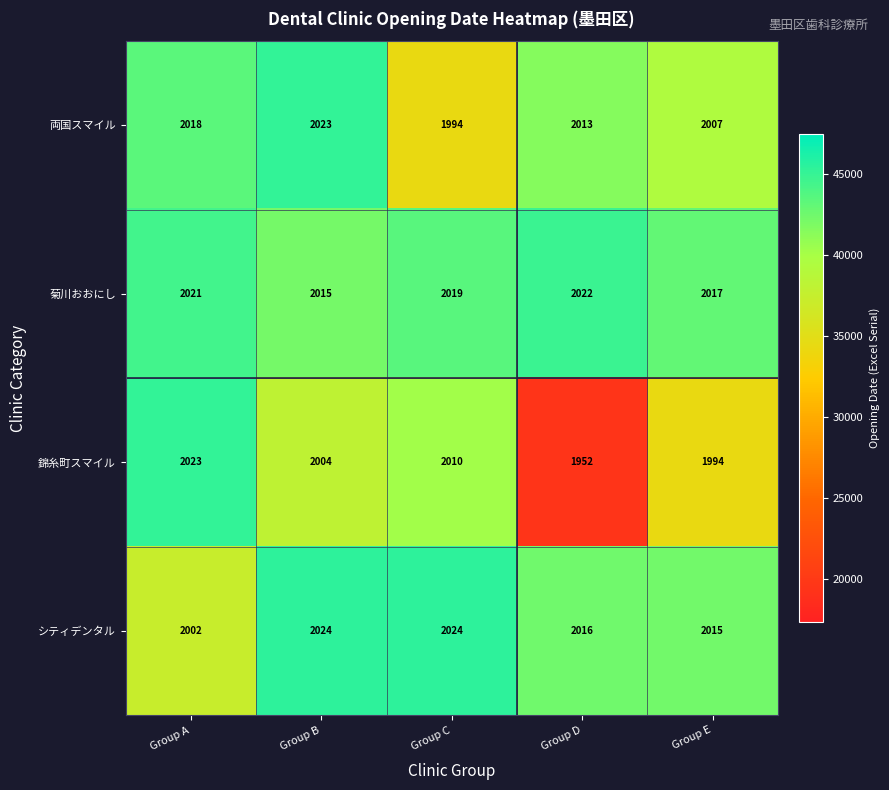

Reading right to left, extract all data points from this chart.

両国スマイル: Group E=2007	Group D=2013	Group C=1994	Group B=2023	Group A=2018
菊川おおにし: Group E=2017	Group D=2022	Group C=2019	Group B=2015	Group A=2021
錦糸町スマイル: Group E=1994	Group D=1952	Group C=2010	Group B=2004	Group A=2023
シティデンタル: Group E=2015	Group D=2016	Group C=2024	Group B=2024	Group A=2002